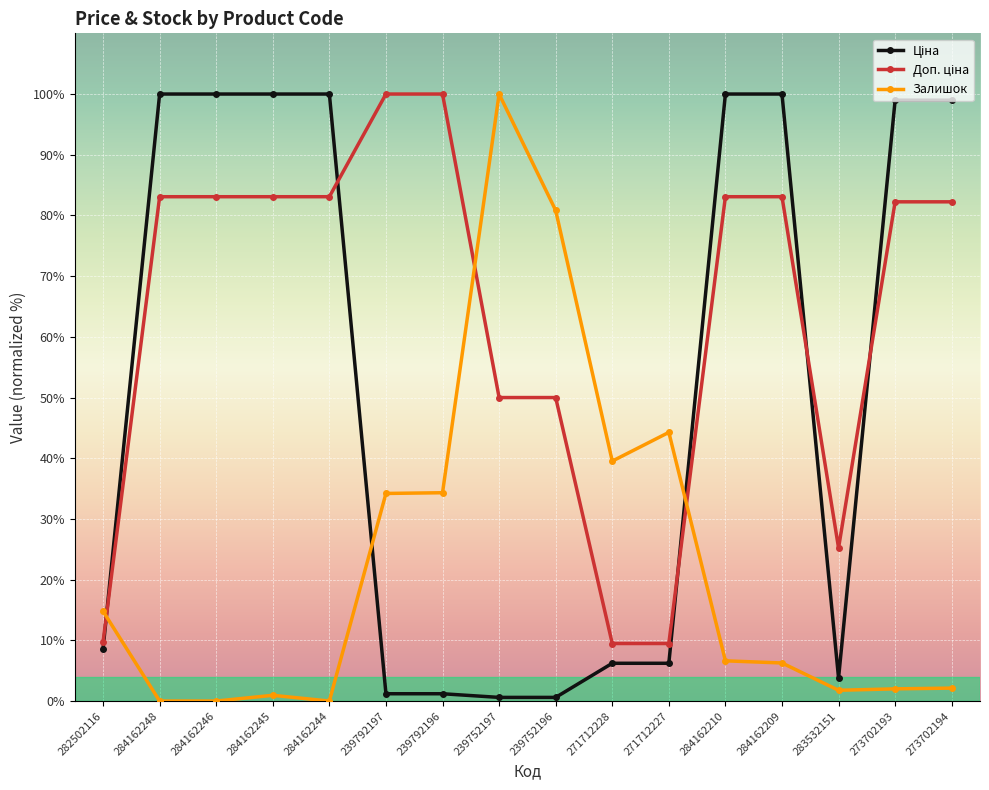

At how many categories does at least one series exceed 90?

11